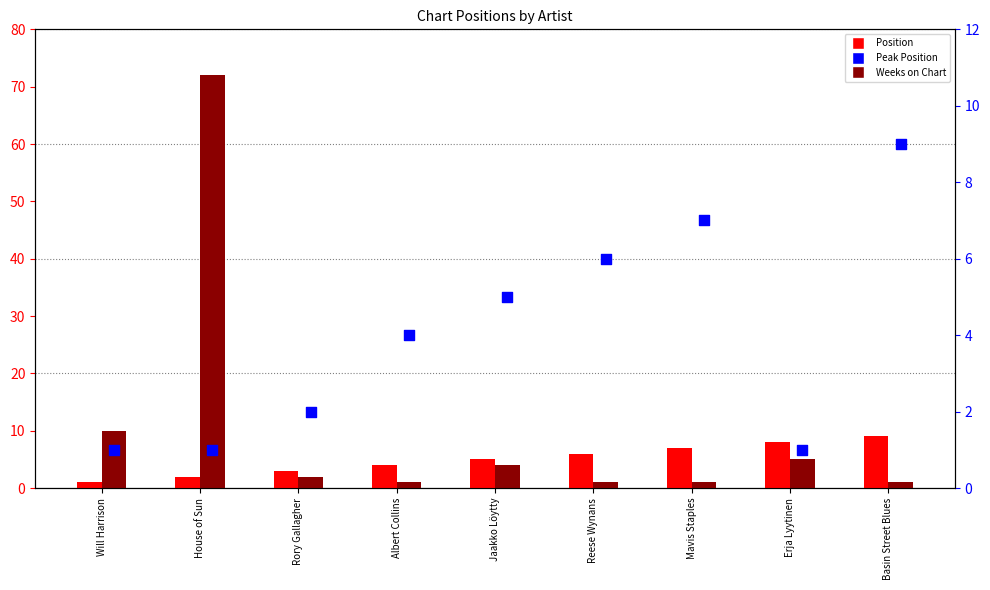

At how many categories does at least one series exceed 71?

1